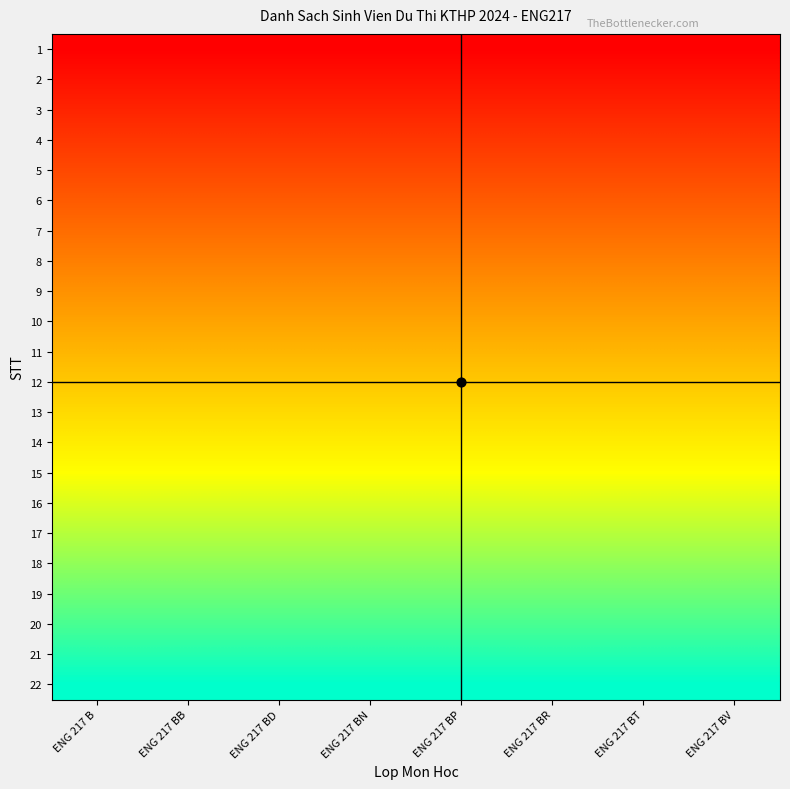

Reading left to right, list all the values displayed in this chart.

1: ENG 217 B=1	ENG 217 BB=1	ENG 217 BD=1	ENG 217 BN=1	ENG 217 BP=1	ENG 217 BR=1	ENG 217 BT=1	ENG 217 BV=1
2: ENG 217 B=2	ENG 217 BB=2	ENG 217 BD=2	ENG 217 BN=2	ENG 217 BP=2	ENG 217 BR=2	ENG 217 BT=2	ENG 217 BV=2
3: ENG 217 B=3	ENG 217 BB=3	ENG 217 BD=3	ENG 217 BN=3	ENG 217 BP=3	ENG 217 BR=3	ENG 217 BT=3	ENG 217 BV=3
4: ENG 217 B=4	ENG 217 BB=4	ENG 217 BD=4	ENG 217 BN=4	ENG 217 BP=4	ENG 217 BR=4	ENG 217 BT=4	ENG 217 BV=4
5: ENG 217 B=5	ENG 217 BB=5	ENG 217 BD=5	ENG 217 BN=5	ENG 217 BP=5	ENG 217 BR=5	ENG 217 BT=5	ENG 217 BV=5
6: ENG 217 B=6	ENG 217 BB=6	ENG 217 BD=6	ENG 217 BN=6	ENG 217 BP=6	ENG 217 BR=6	ENG 217 BT=6	ENG 217 BV=6
7: ENG 217 B=7	ENG 217 BB=7	ENG 217 BD=7	ENG 217 BN=7	ENG 217 BP=7	ENG 217 BR=7	ENG 217 BT=7	ENG 217 BV=7
8: ENG 217 B=8	ENG 217 BB=8	ENG 217 BD=8	ENG 217 BN=8	ENG 217 BP=8	ENG 217 BR=8	ENG 217 BT=8	ENG 217 BV=8
9: ENG 217 B=9	ENG 217 BB=9	ENG 217 BD=9	ENG 217 BN=9	ENG 217 BP=9	ENG 217 BR=9	ENG 217 BT=9	ENG 217 BV=9
10: ENG 217 B=10	ENG 217 BB=10	ENG 217 BD=10	ENG 217 BN=10	ENG 217 BP=10	ENG 217 BR=10	ENG 217 BT=10	ENG 217 BV=10
11: ENG 217 B=11	ENG 217 BB=11	ENG 217 BD=11	ENG 217 BN=11	ENG 217 BP=11	ENG 217 BR=11	ENG 217 BT=11	ENG 217 BV=11
12: ENG 217 B=12	ENG 217 BB=12	ENG 217 BD=12	ENG 217 BN=12	ENG 217 BP=12	ENG 217 BR=12	ENG 217 BT=12	ENG 217 BV=12
13: ENG 217 B=13	ENG 217 BB=13	ENG 217 BD=13	ENG 217 BN=13	ENG 217 BP=13	ENG 217 BR=13	ENG 217 BT=13	ENG 217 BV=13
14: ENG 217 B=14	ENG 217 BB=14	ENG 217 BD=14	ENG 217 BN=14	ENG 217 BP=14	ENG 217 BR=14	ENG 217 BT=14	ENG 217 BV=14
15: ENG 217 B=15	ENG 217 BB=15	ENG 217 BD=15	ENG 217 BN=15	ENG 217 BP=15	ENG 217 BR=15	ENG 217 BT=15	ENG 217 BV=15
16: ENG 217 B=16	ENG 217 BB=16	ENG 217 BD=16	ENG 217 BN=16	ENG 217 BP=16	ENG 217 BR=16	ENG 217 BT=16	ENG 217 BV=16
17: ENG 217 B=17	ENG 217 BB=17	ENG 217 BD=17	ENG 217 BN=17	ENG 217 BP=17	ENG 217 BR=17	ENG 217 BT=17	ENG 217 BV=17
18: ENG 217 B=18	ENG 217 BB=18	ENG 217 BD=18	ENG 217 BN=18	ENG 217 BP=18	ENG 217 BR=18	ENG 217 BT=18	ENG 217 BV=18
19: ENG 217 B=19	ENG 217 BB=19	ENG 217 BD=19	ENG 217 BN=19	ENG 217 BP=19	ENG 217 BR=19	ENG 217 BT=19	ENG 217 BV=19
20: ENG 217 B=20	ENG 217 BB=20	ENG 217 BD=20	ENG 217 BN=20	ENG 217 BP=20	ENG 217 BR=20	ENG 217 BT=20	ENG 217 BV=20
21: ENG 217 B=21	ENG 217 BB=21	ENG 217 BD=21	ENG 217 BN=21	ENG 217 BP=21	ENG 217 BR=21	ENG 217 BT=21	ENG 217 BV=21
22: ENG 217 B=22	ENG 217 BB=22	ENG 217 BD=22	ENG 217 BN=22	ENG 217 BP=22	ENG 217 BR=22	ENG 217 BT=22	ENG 217 BV=22